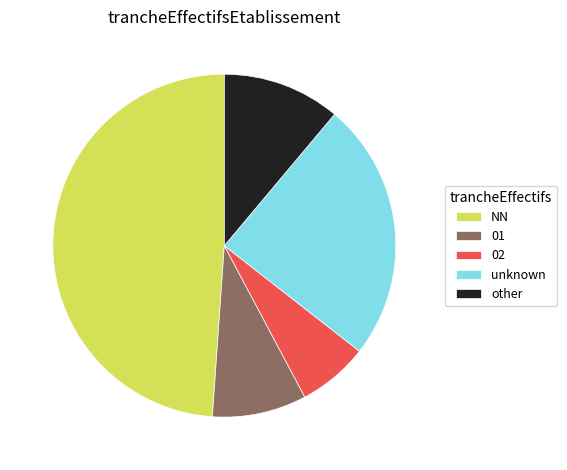

How many slices are in this pie chart?

5